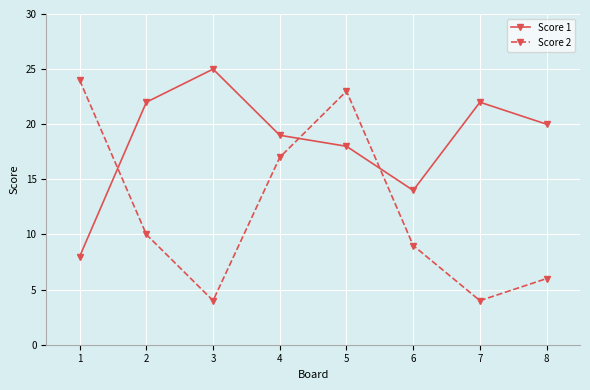

How many intersections are there between Score 1 and Score 2?

3